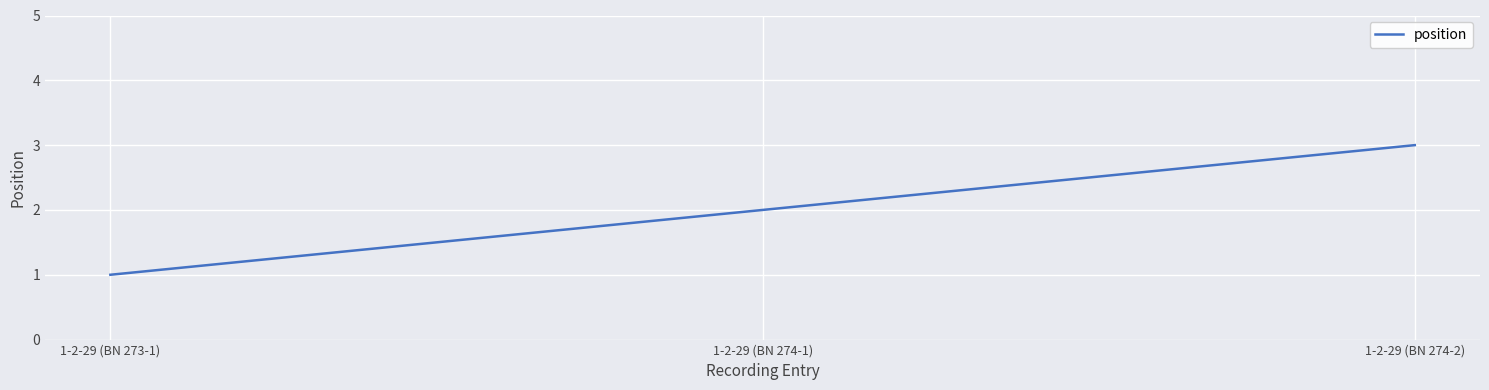

Reading left to right, extract all data points from this chart.

1-2-29 (BN 273-1)=1	1-2-29 (BN 274-1)=2	1-2-29 (BN 274-2)=3